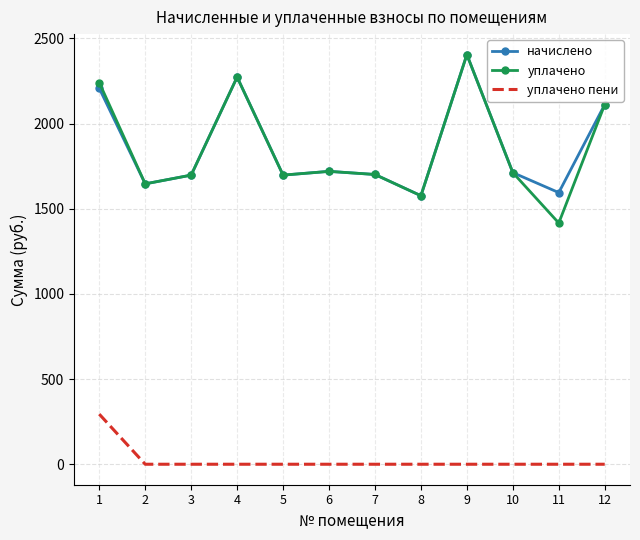

Which series changed the most between 1 and 3?

уплачено